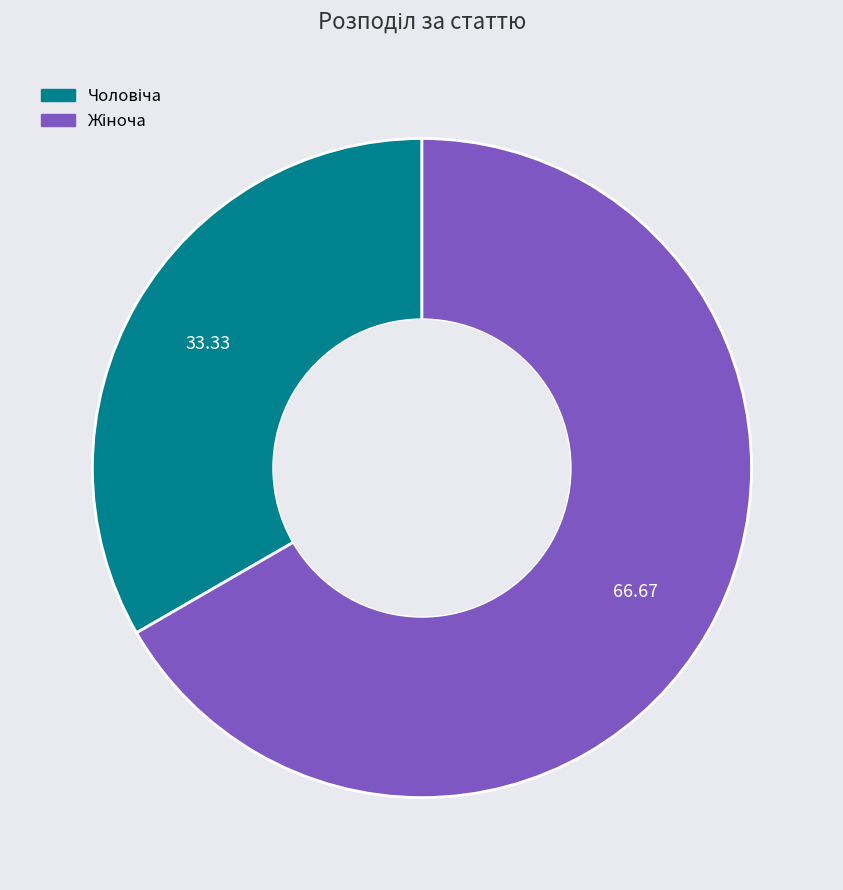

Is there a majority slice in this chart?

Yes